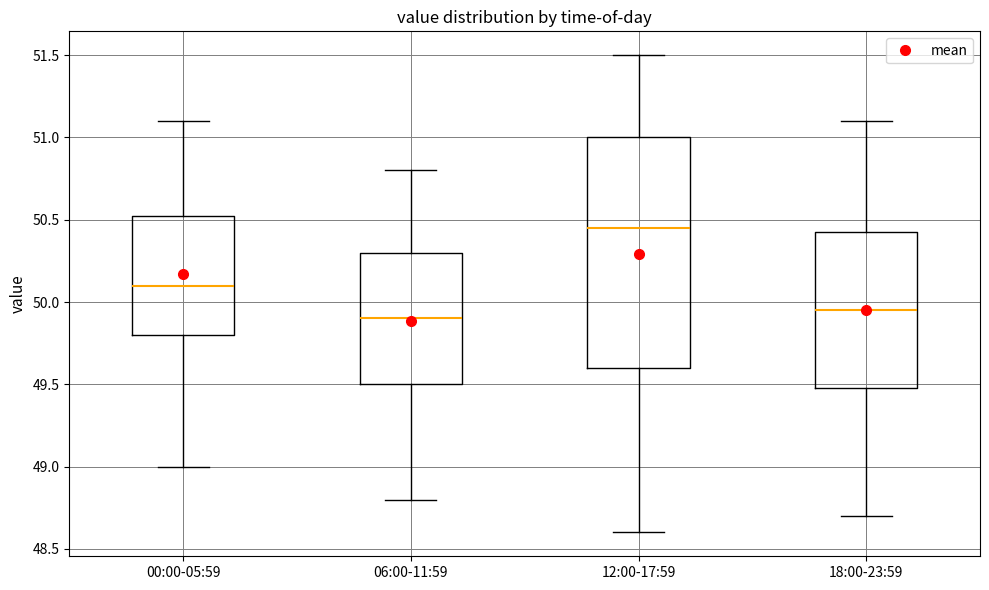

Comparing the boxes themselves (not the whiskers), which one is the tallest?

12:00-17:59